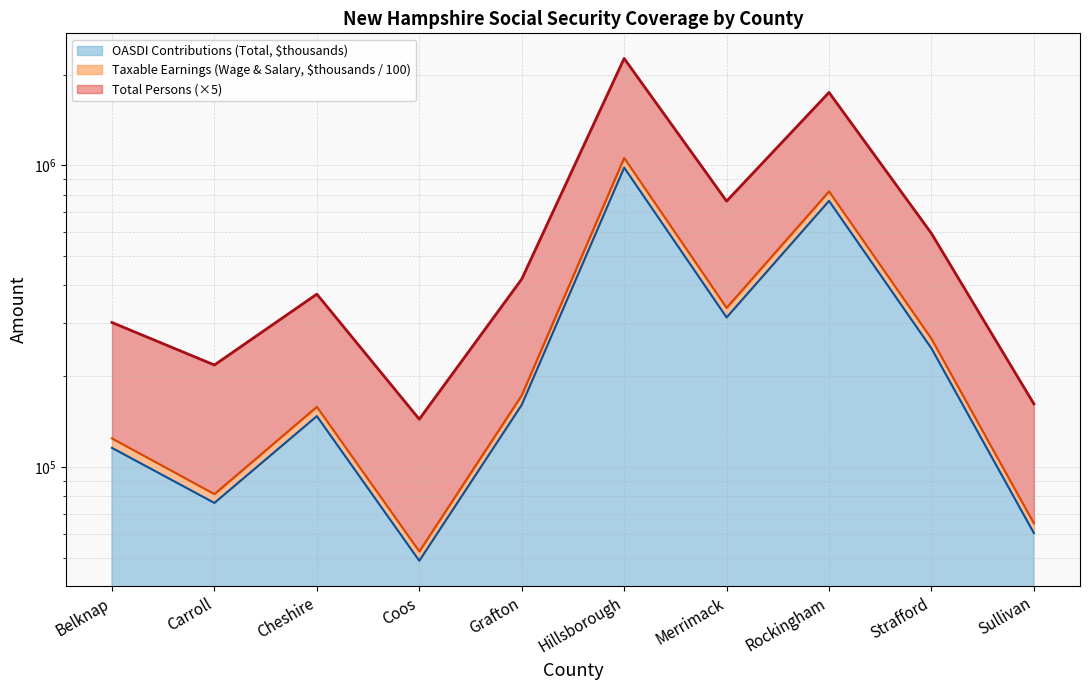

Rank the series at Coos from lowest to highest value.

OASDI Contributions (Total, $thousands), Taxable Earnings (Wage & Salary, $thousands), Total Persons